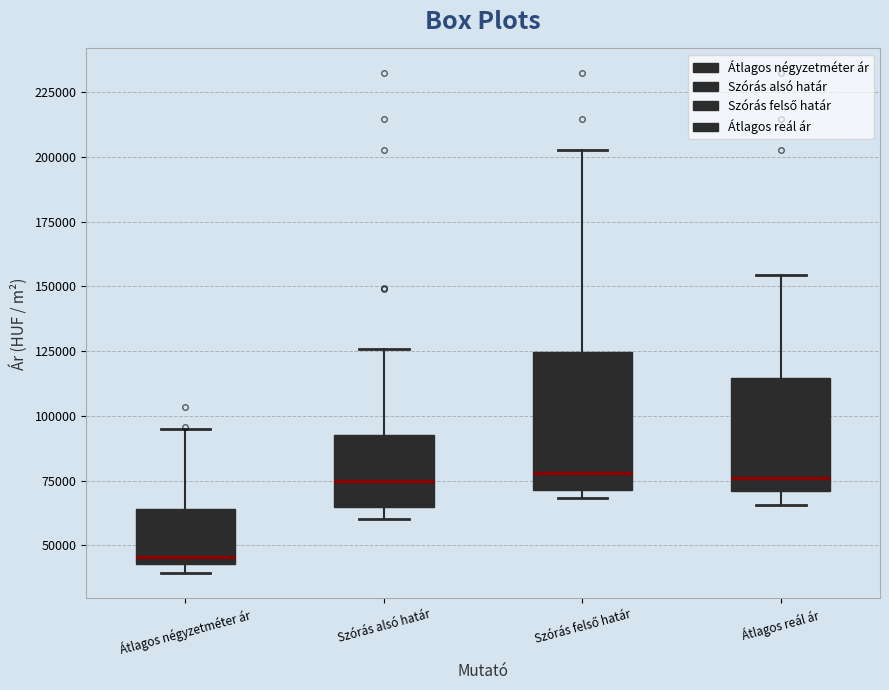

Reading left to right, read every box against the y-axis: the position of its median line, the range the box covers, and the ends of its whiskers. The values are not printed on the chart, so give them approximately, as read against the axis.

Átlagos négyzetméter ár: median 45000 (just above the box's lower edge), box 45000 to 65000, whiskers 40000 to 95000
Szórás alsó határ: median 75000, box 65000 to 95000, whiskers 60000 to 125000
Szórás felső határ: median 80000, box 70000 to 125000, whiskers 70000 (just below the box's lower edge) to 205000
Átlagos reál ár: median 75000, box 70000 to 115000, whiskers 65000 to 155000